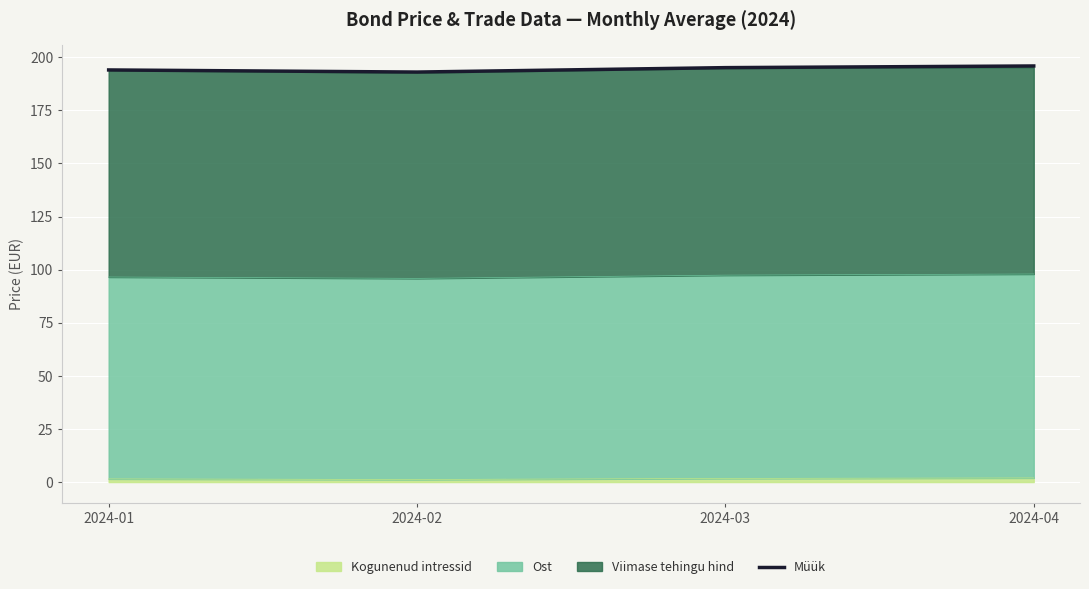

Reading right to left, what are all the values shown in this chart?

195.9	195.1	193.1	194.0